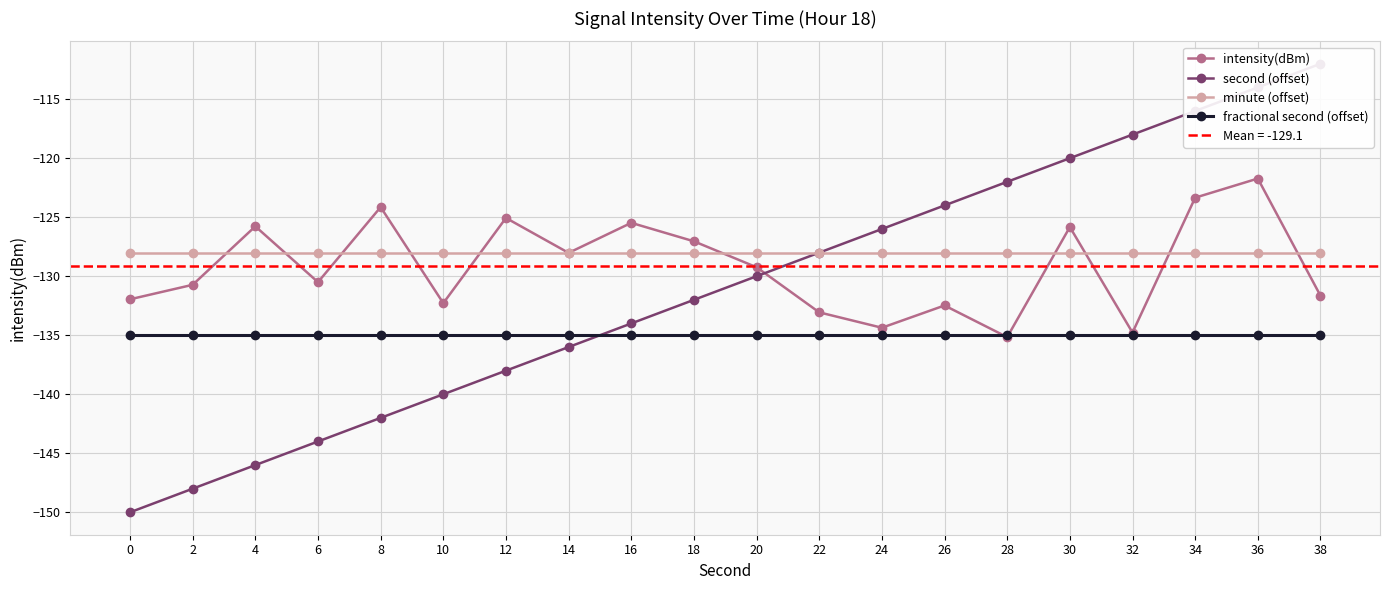

What is the difference between the maximum and second lowest values in the intensity(dBm) series?

13.1